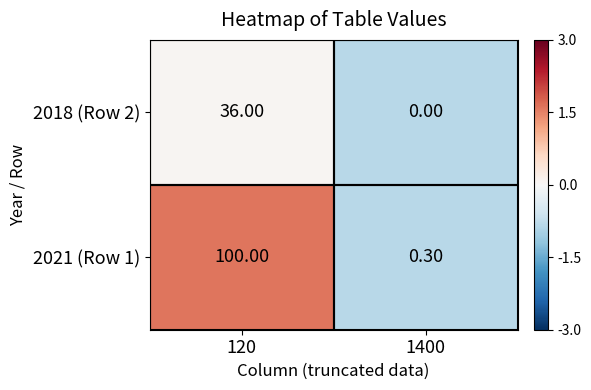

What is the difference between the highest and lowest values at 1400?

0.3